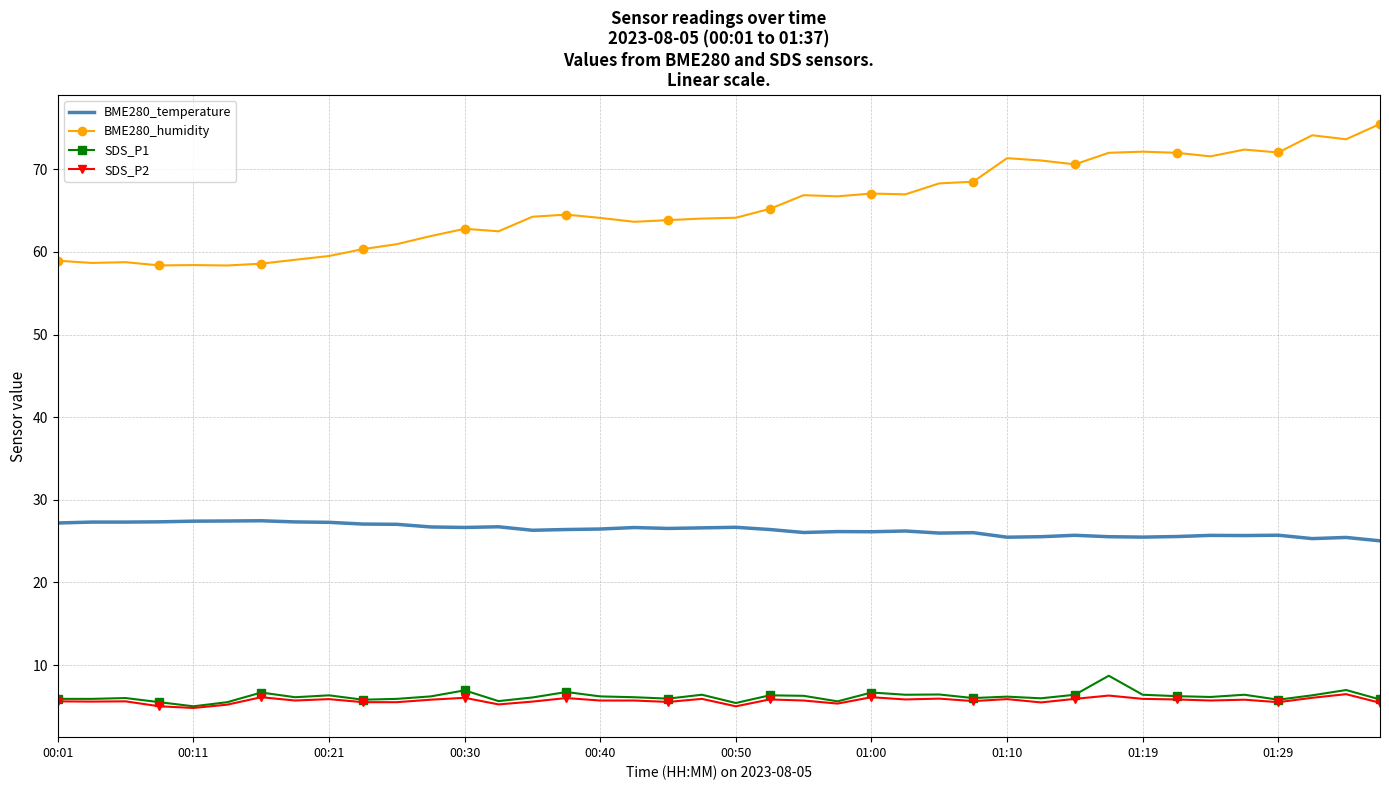

What is the smallest value displayed?

4.8